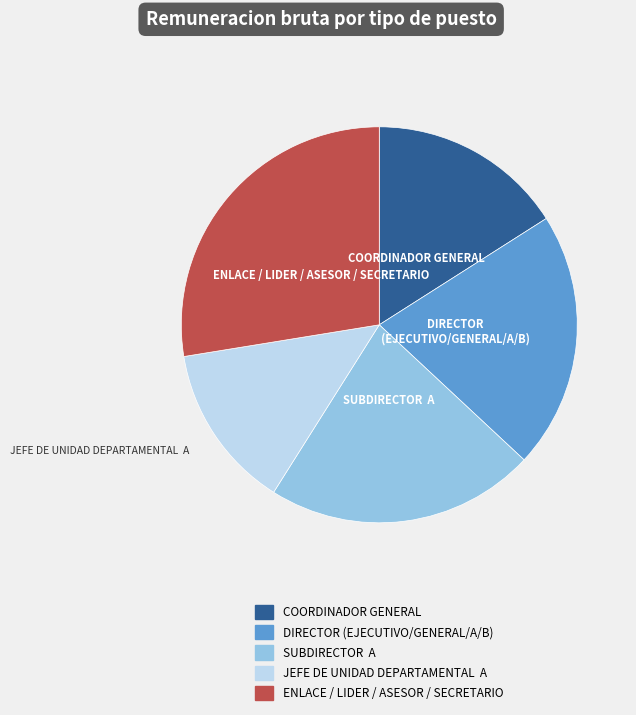

Is there any slice that represents more than half of the pie?

No